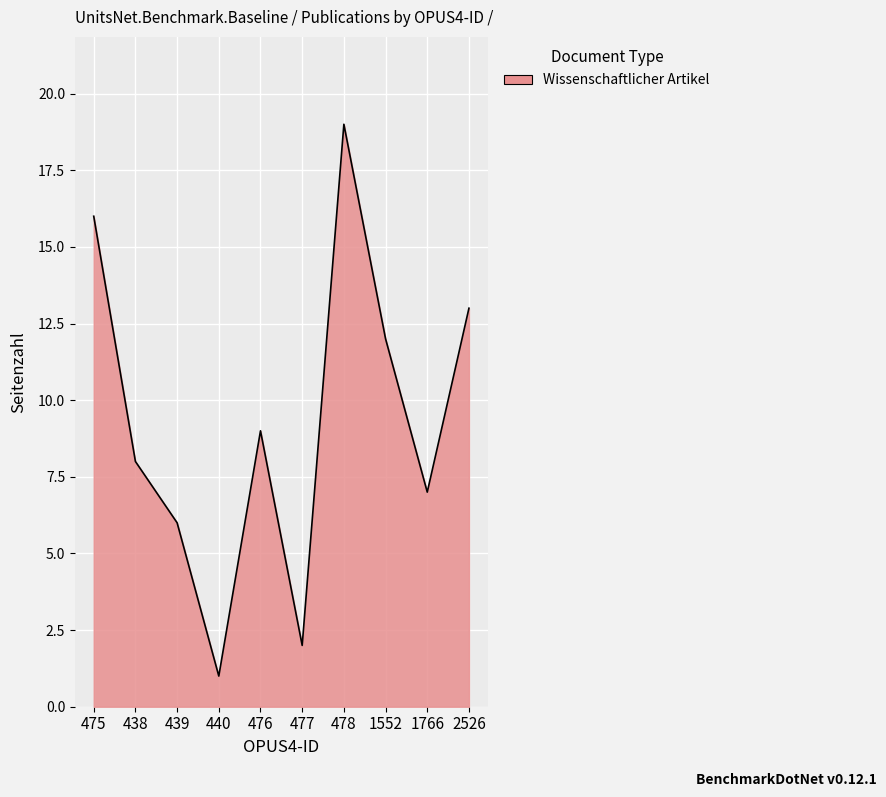

True or false: the data shows 12 at 438.

False